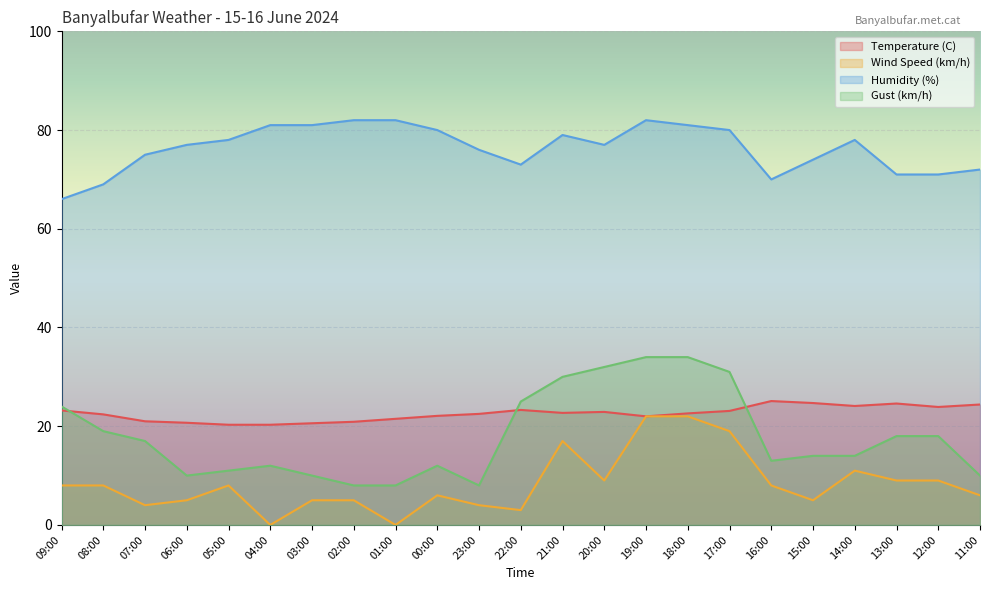

What position from the left is 05:00?

5